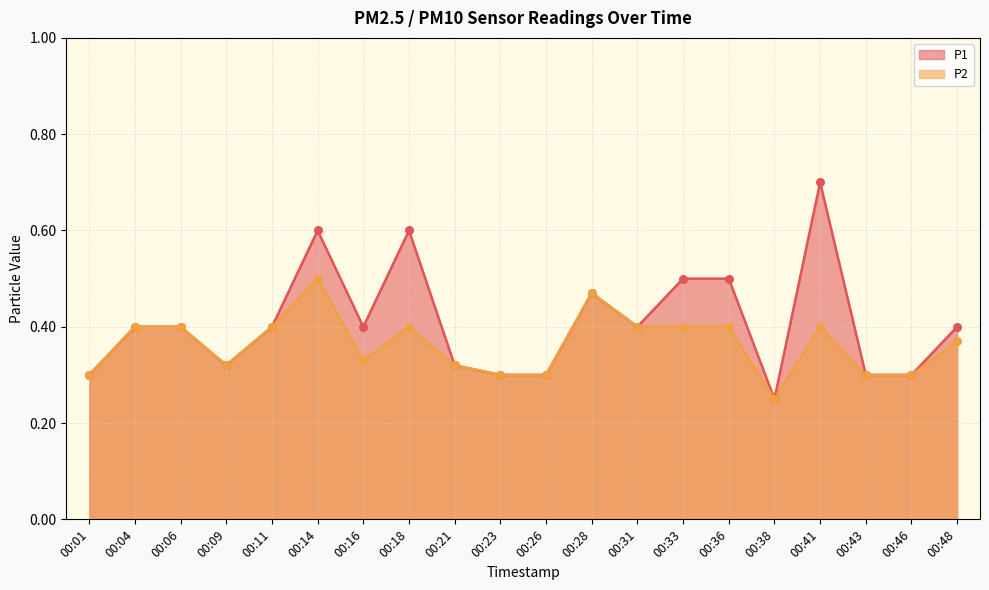

What are all the series names shown in the legend?

P1, P2